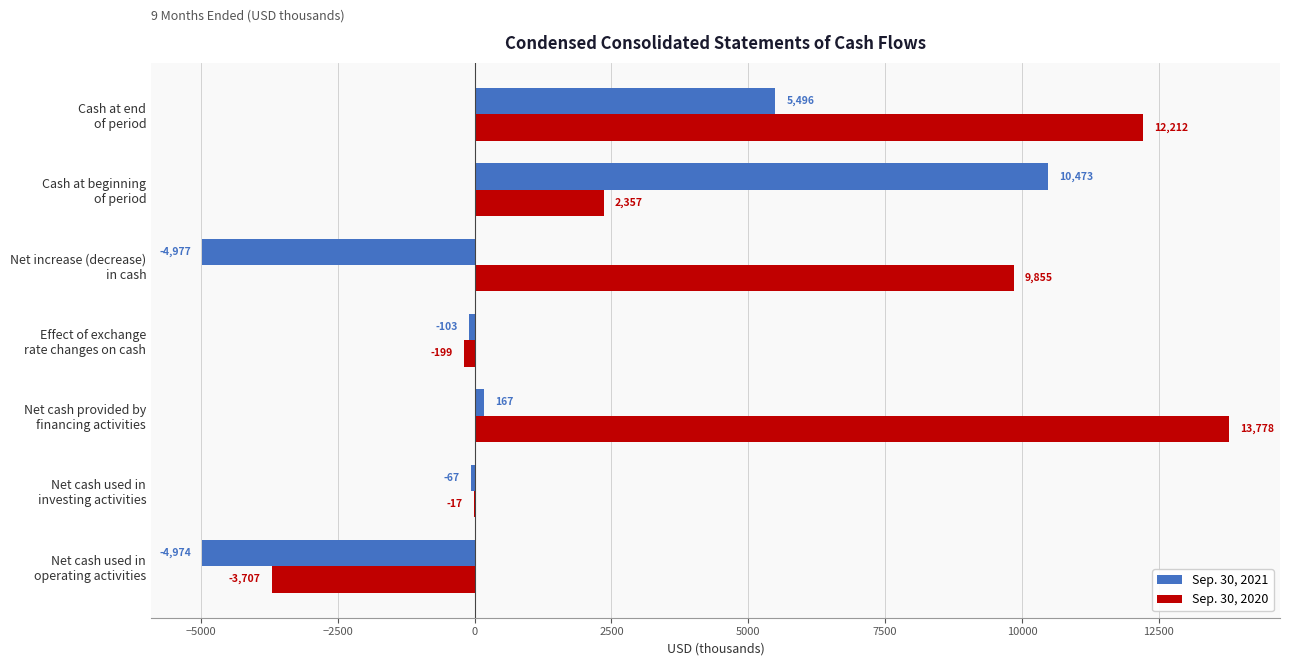

What is the sum of all Sep. 30, 2020 values?

34279